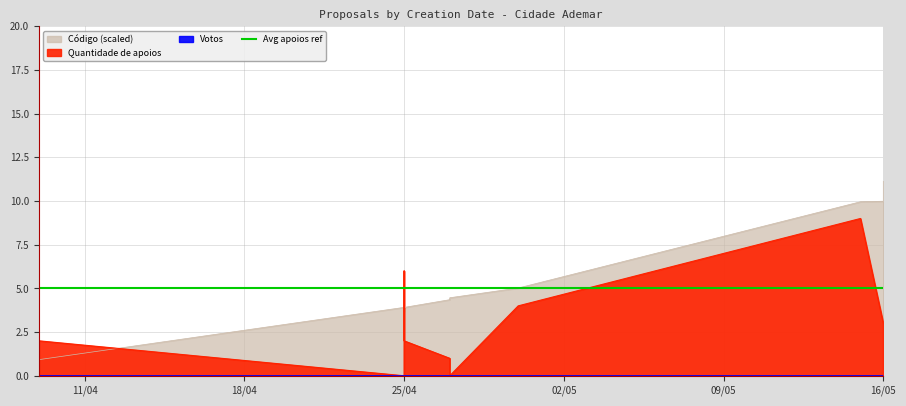

Is the value of Quantidade de apoios at 27/04/2023 greater than the value of Votos at 16/05/2023?

Yes